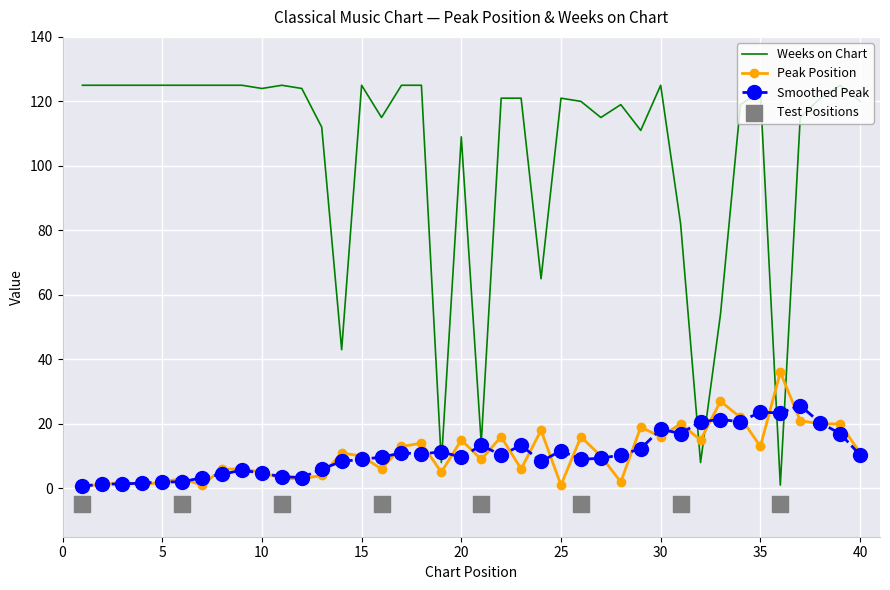

Which series reaches the maximum Y coordinate?

Weeks on Chart